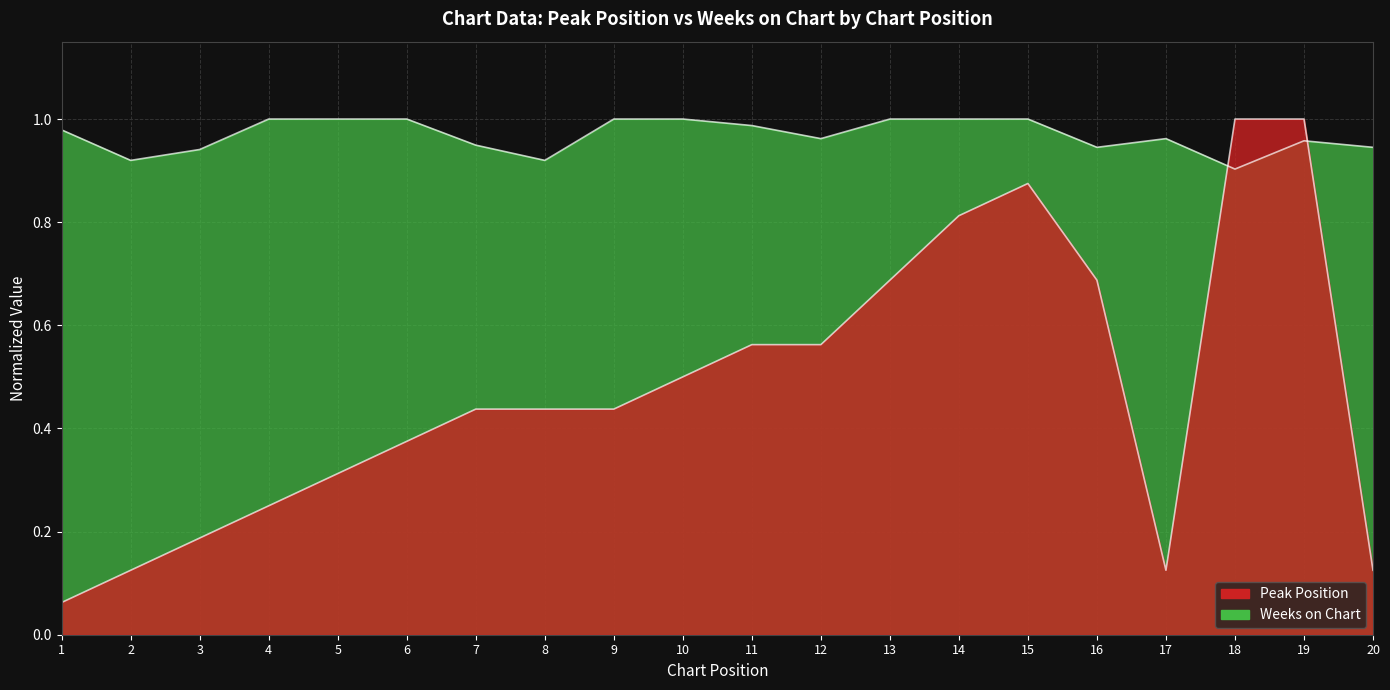

In Weeks on Chart, how many points are higher than both neighbors (excluding endpoints)?

2